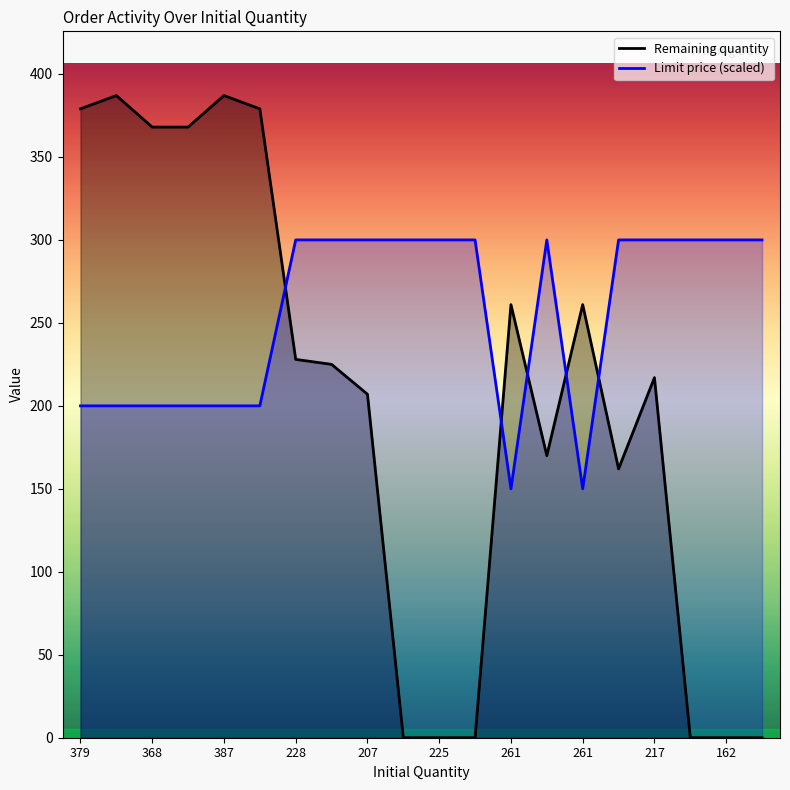

What is the label of the 9th point from the left?

207